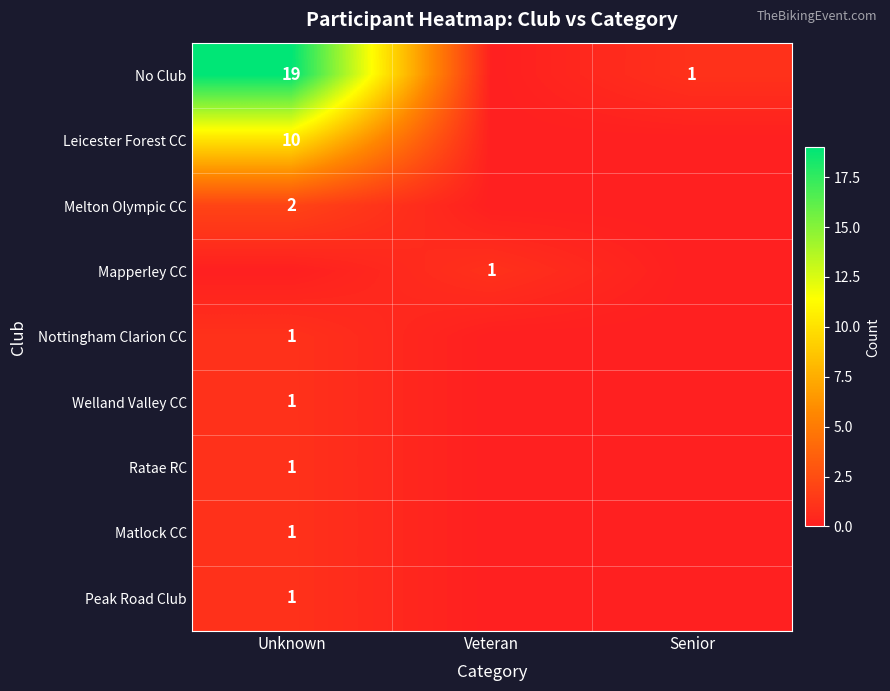

Is it true that No Club equals 19 at Unknown?

True